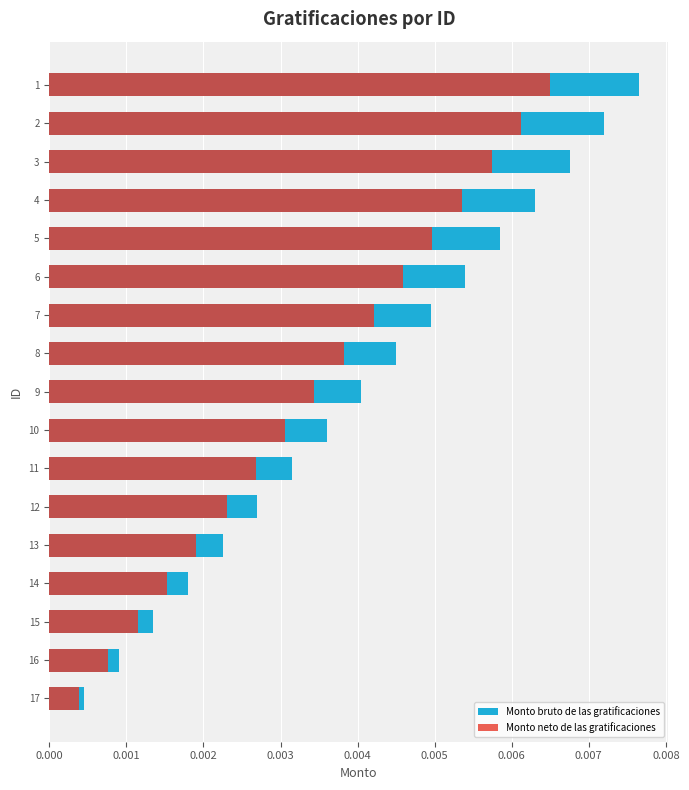

How many distinct data groups are displayed?

2